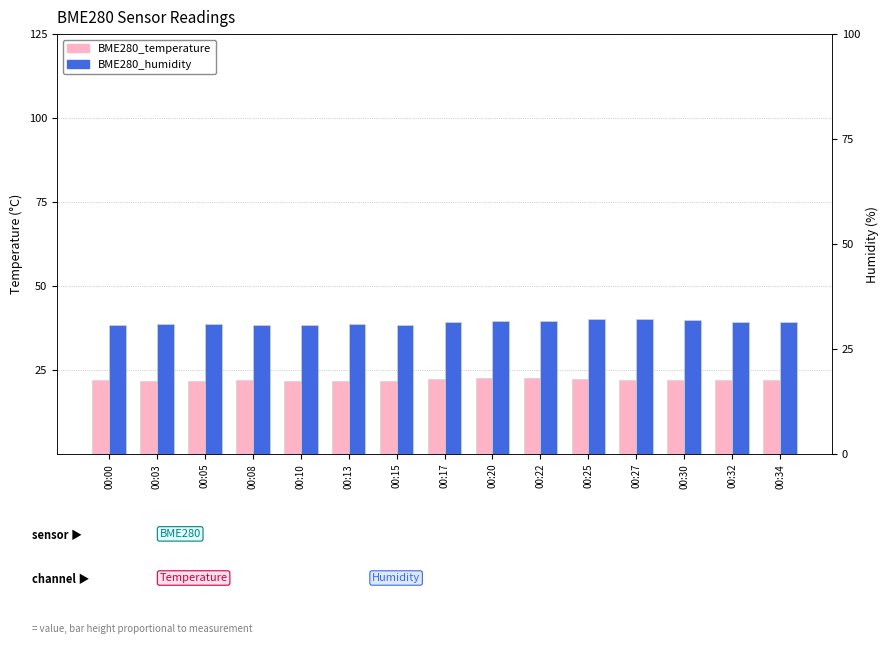

Which has a higher value, 00:13 or 00:34?

00:34